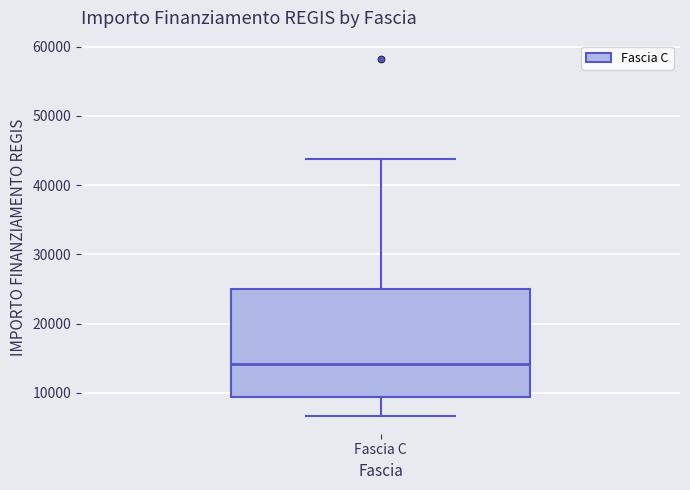

Where does the lower whisker of the box for Fascia C end on the y-axis? The values are not printed on the chart, so give them approximately, as read against the axis.

7000